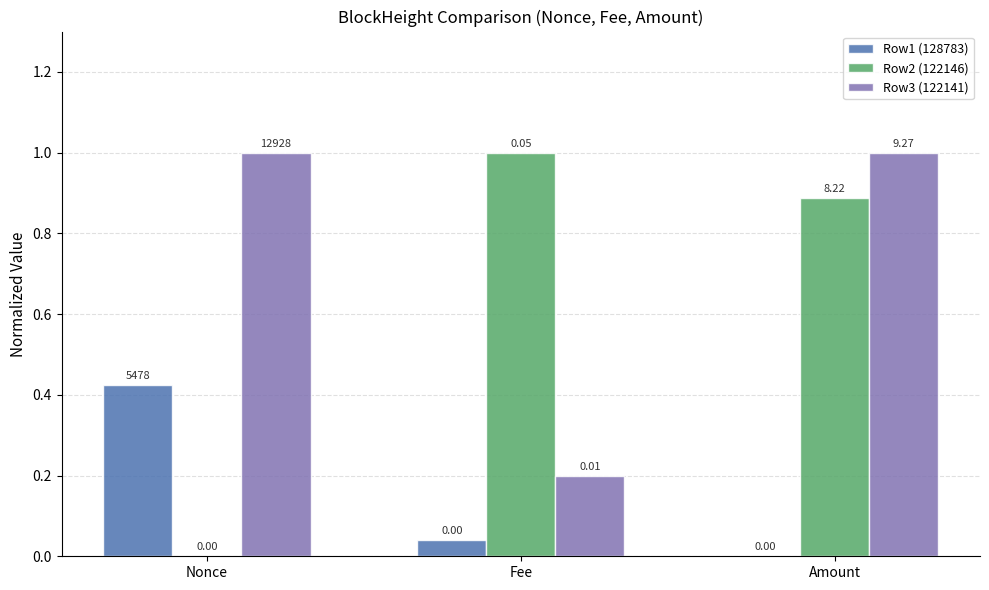

Between Fee and Amount, which series saw the biggest shift?

Row3 (122141)